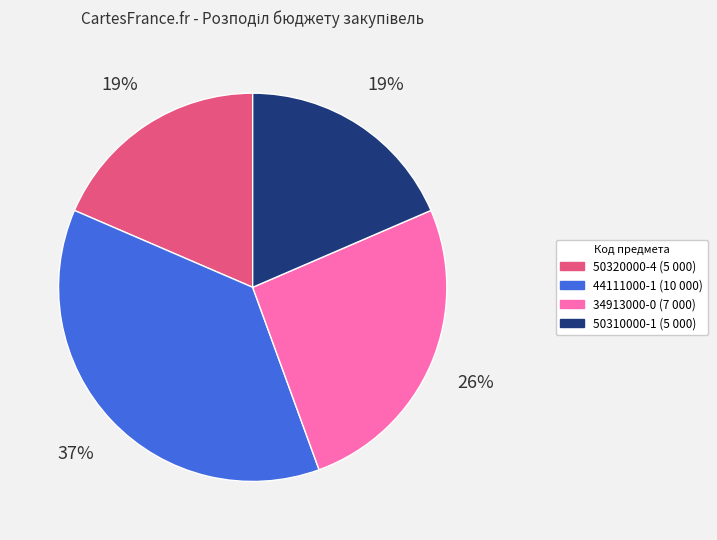

To the nearest percent, what is the average slice percentage?

25%